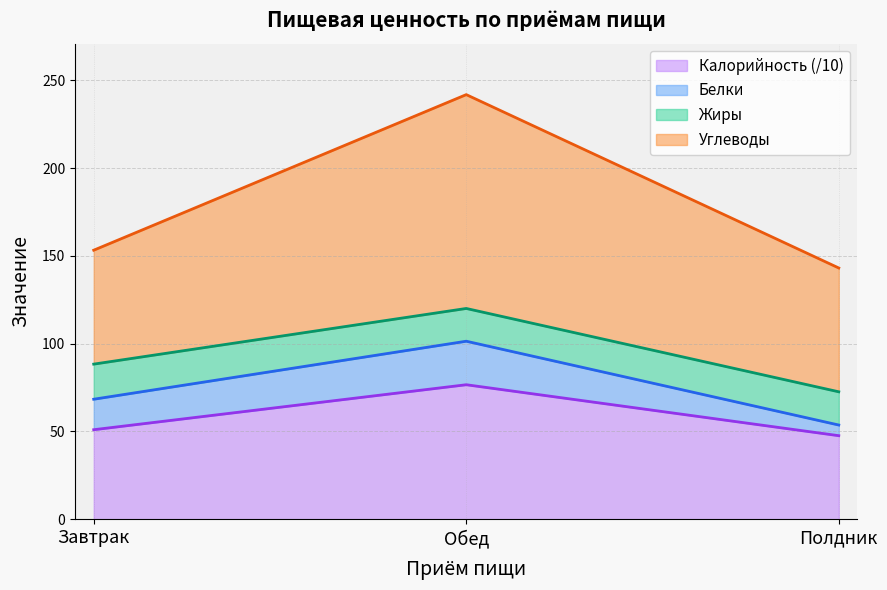

At which category is the sum across all series the highest?

Обед